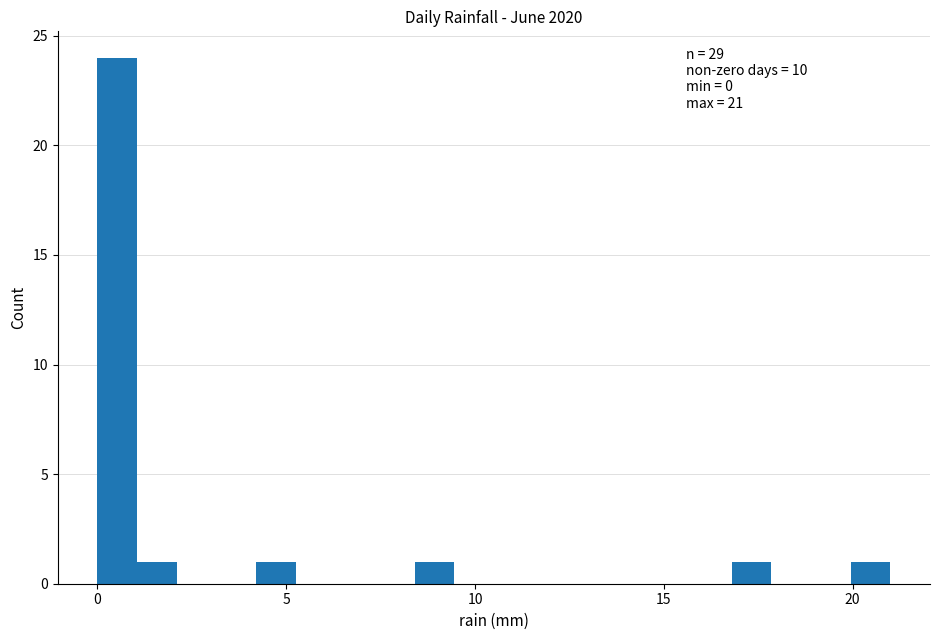

Around what value on the x-axis is the tallest bar? Give the approximate position of its centre, as read against the axis.

0.5